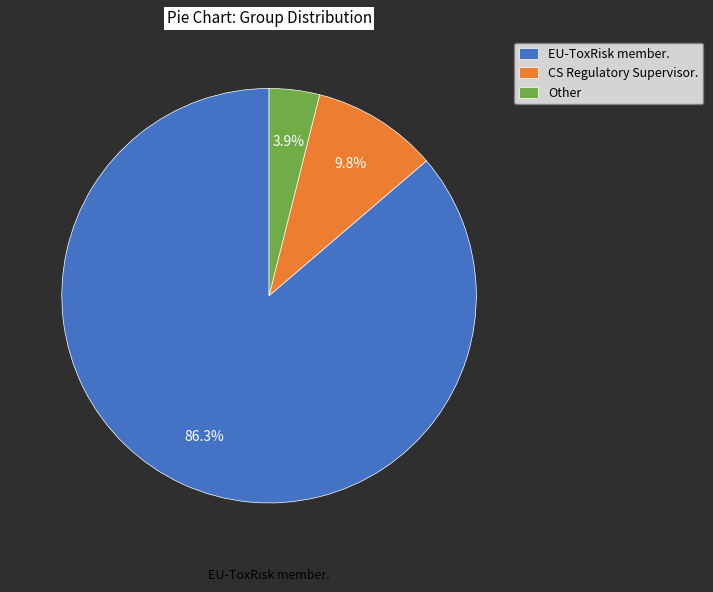

Approximately how many times larger is the value at EU-ToxRisk member. compared to CS Regulatory Supervisor.?

8.8